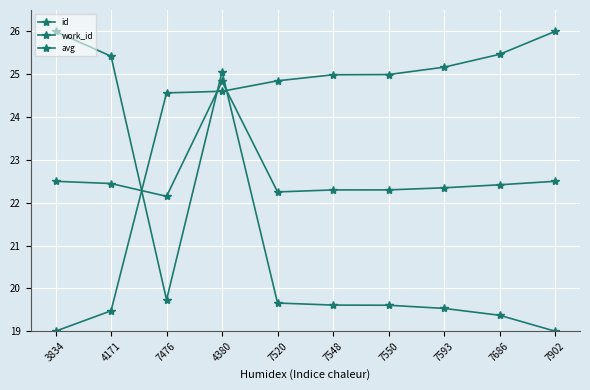

What is the sum of all id values?

239.1